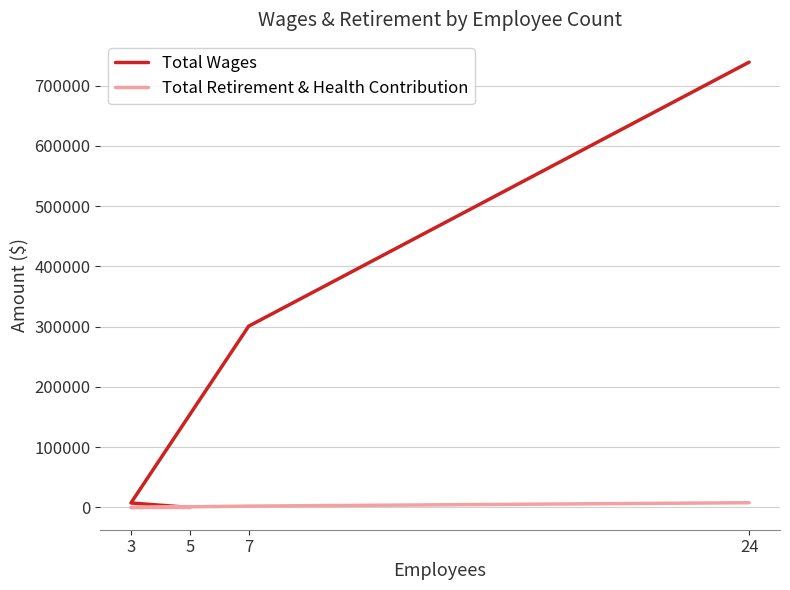

True or false: Total Retirement & Health Contribution has a value of 2212.5 at 7.

True